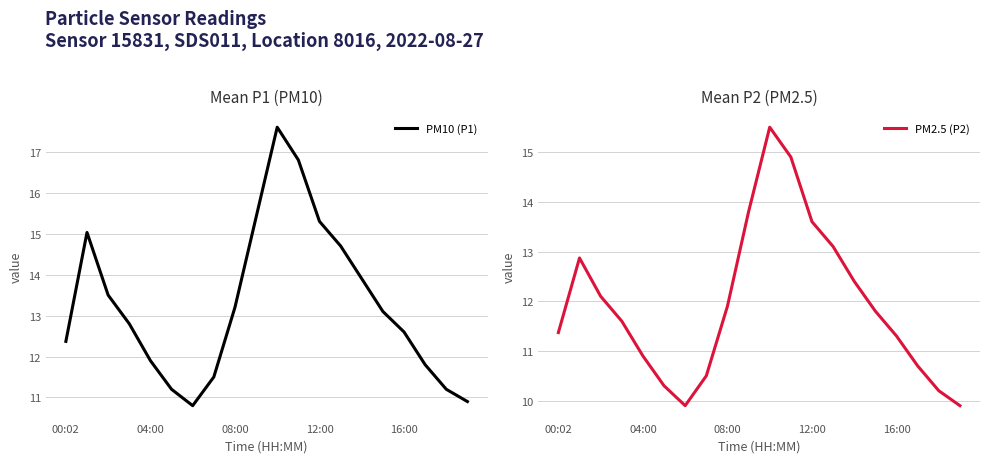

What is the average value of the PM10 (P1) series?

13.3